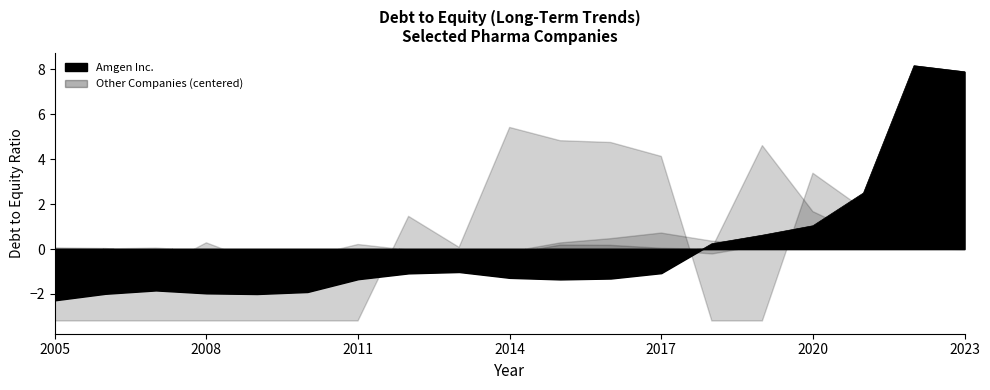

How many data points does each series have?

19